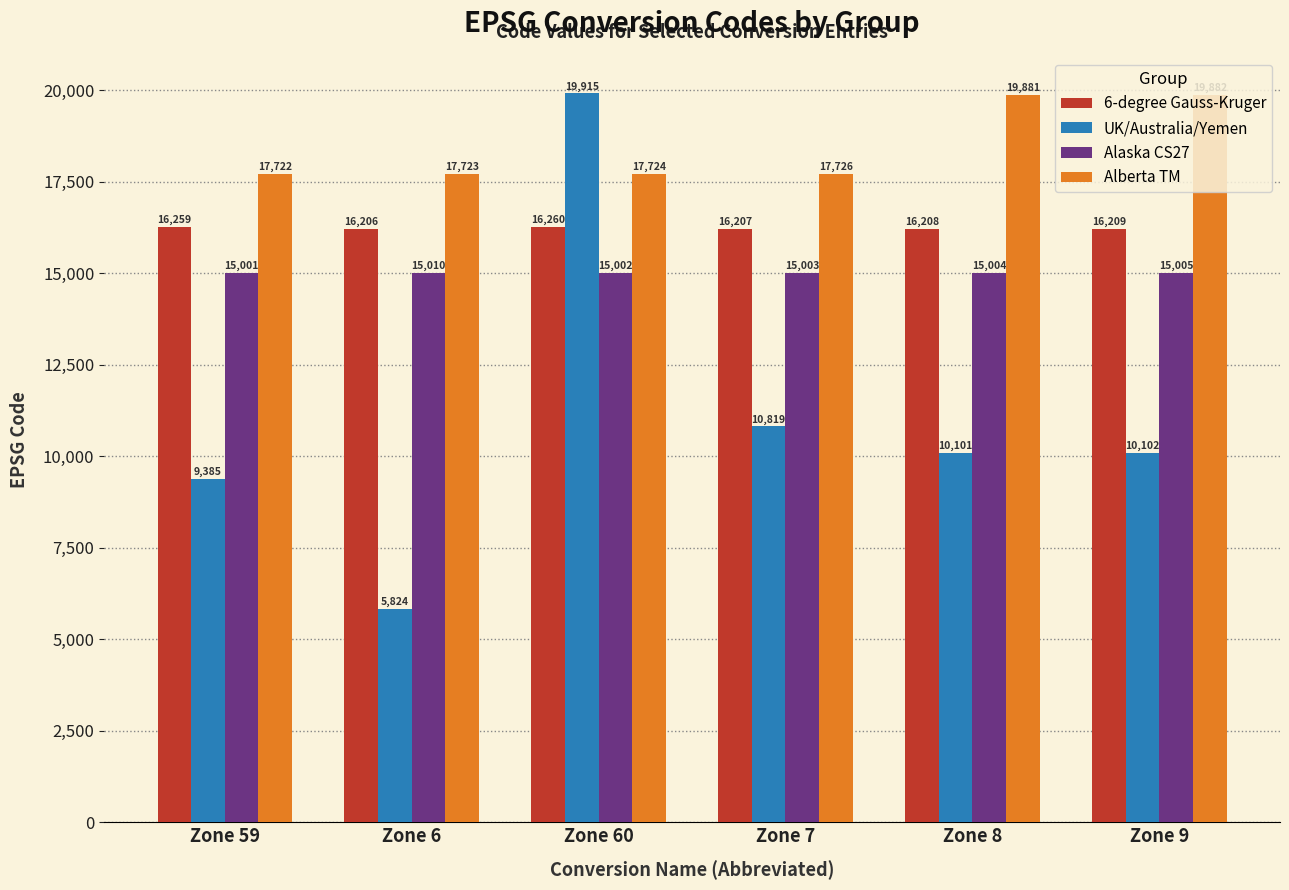

What position from the left is Zone 7?

4